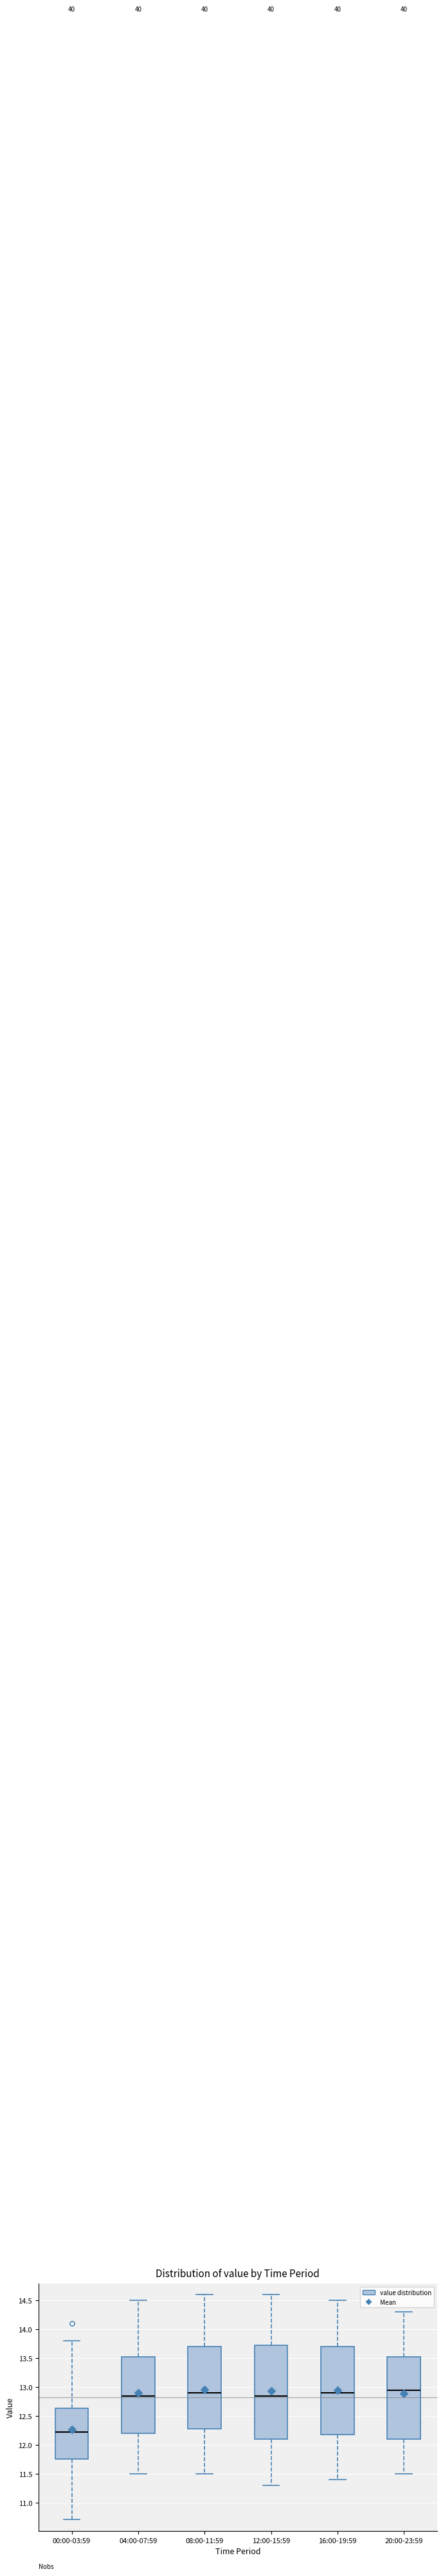

Where is the upper edge of the box for 20:00-23:59 on the y-axis? The values are not printed on the chart, so give them approximately, as read against the axis.

13.55